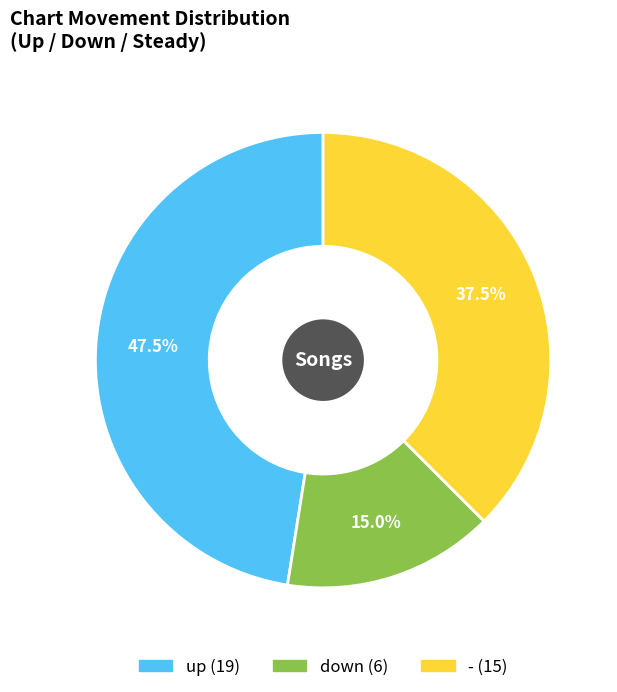

What is the ratio of the value at - to the value at down?

2.5